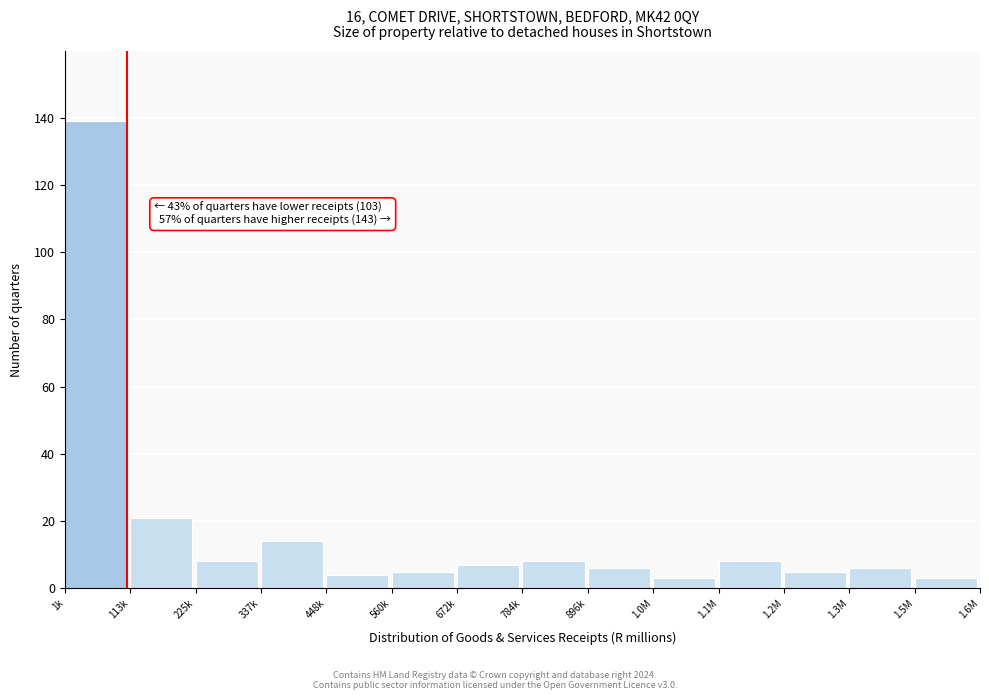

Reading right to left, list all the values displayed in this chart.

3	6	5	8	3	6	8	7	5	4	14	8	21	139